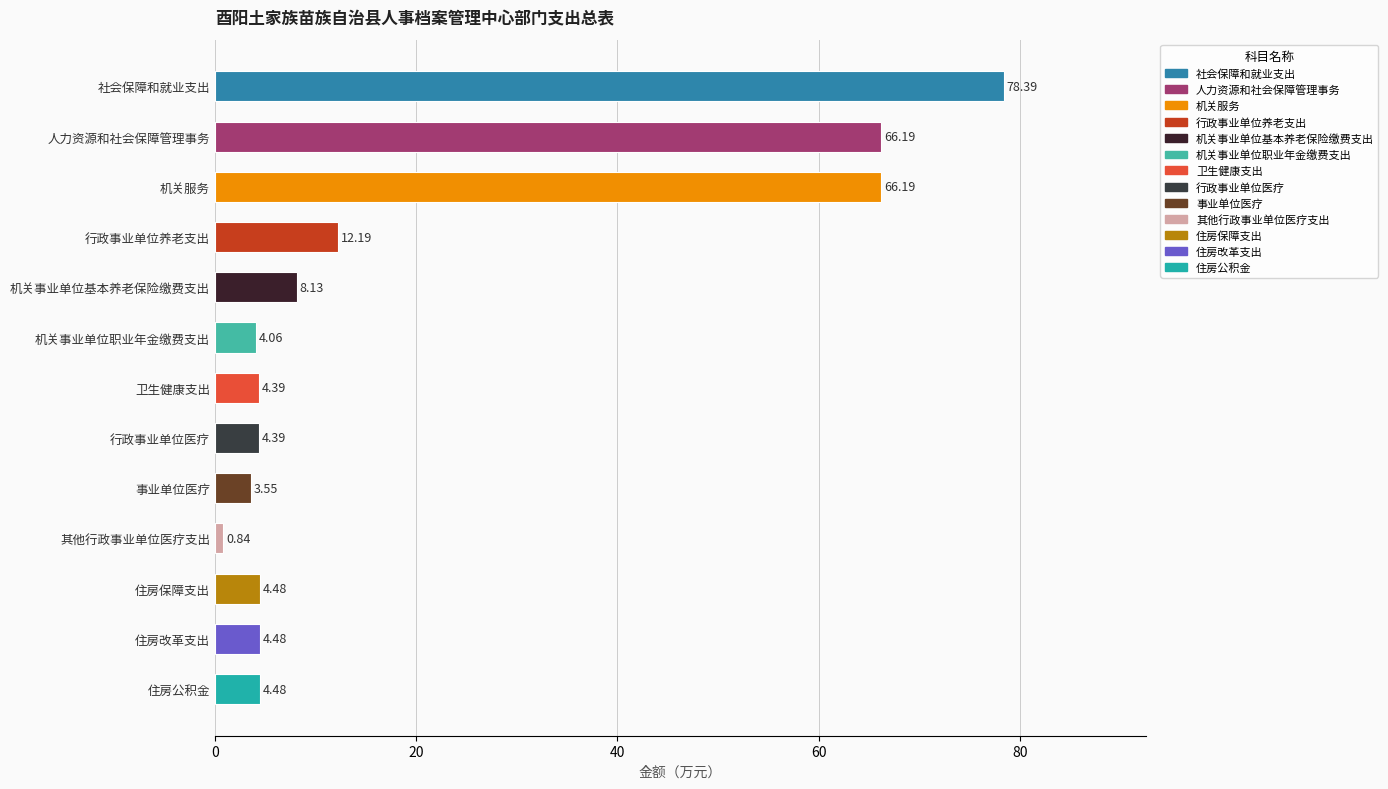

What is the difference between the values at 机关事业单位职业年金缴费支出 and 事业单位医疗?

0.5